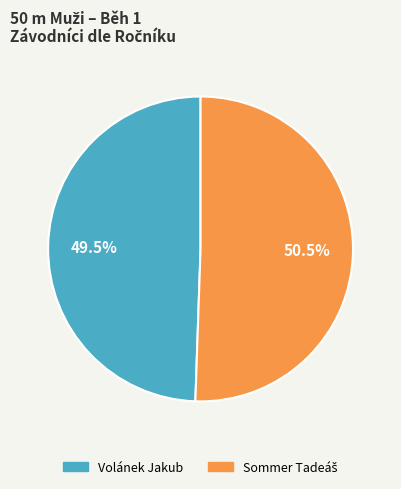

Does any single category account for the majority?

Yes